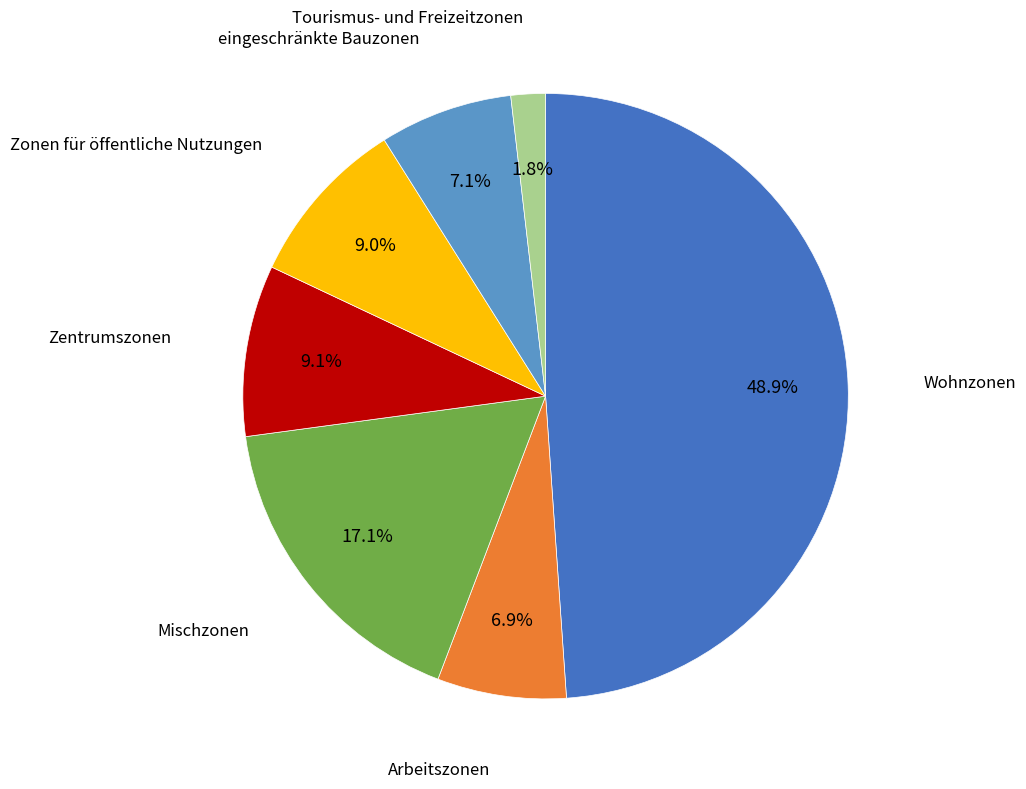

Is there a majority slice in this chart?

No